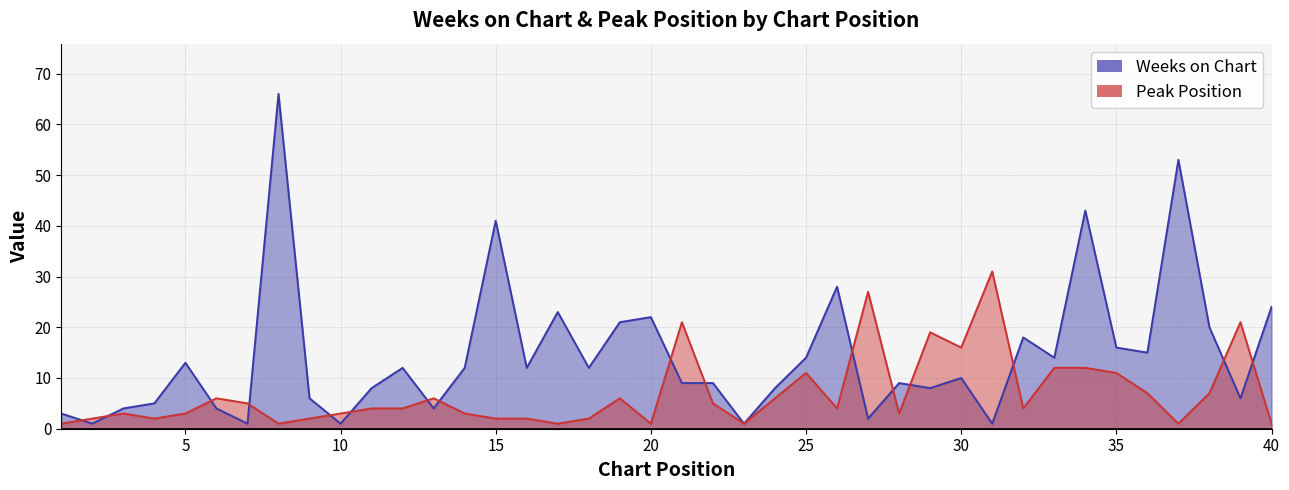

Reading left to right, transcribe all the data shown in this chart.

Weeks on Chart: 1=3	2=1	3=4	4=5	5=13	6=4	7=1	8=66	9=6	10=1	11=8	12=12	13=4	14=12	15=41	16=12	17=23	18=12	19=21	20=22	21=9	22=9	23=1	24=8	25=14	26=28	27=2	28=9	29=8	30=10	31=1	32=18	33=14	34=43	35=16	36=15	37=53	38=20	39=6	40=24
Peak Position: 1=1	2=2	3=3	4=2	5=3	6=6	7=5	8=1	9=2	10=3	11=4	12=4	13=6	14=3	15=2	16=2	17=1	18=2	19=6	20=1	21=21	22=5	23=1	24=6	25=11	26=4	27=27	28=3	29=19	30=16	31=31	32=4	33=12	34=12	35=11	36=7	37=1	38=7	39=21	40=1